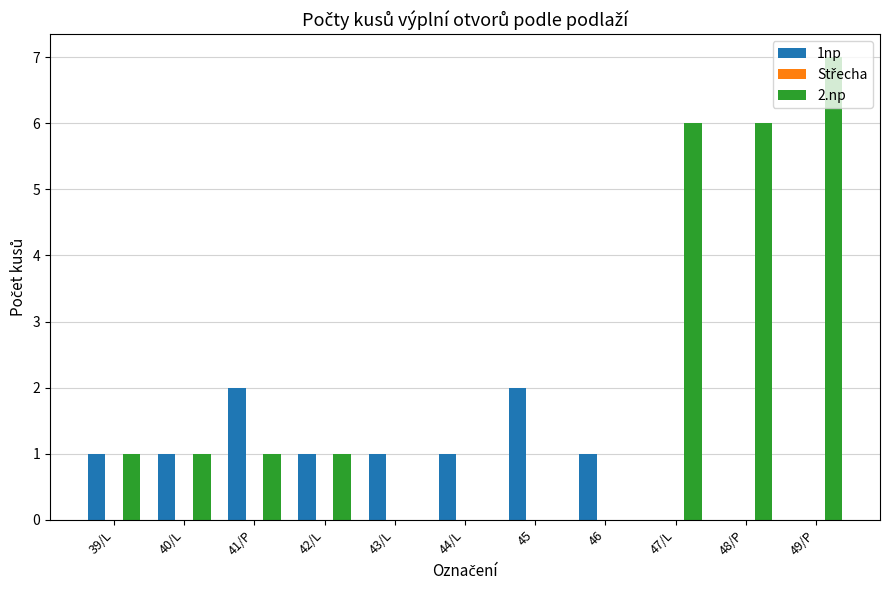

What is the total value across all series at 43/L?

1